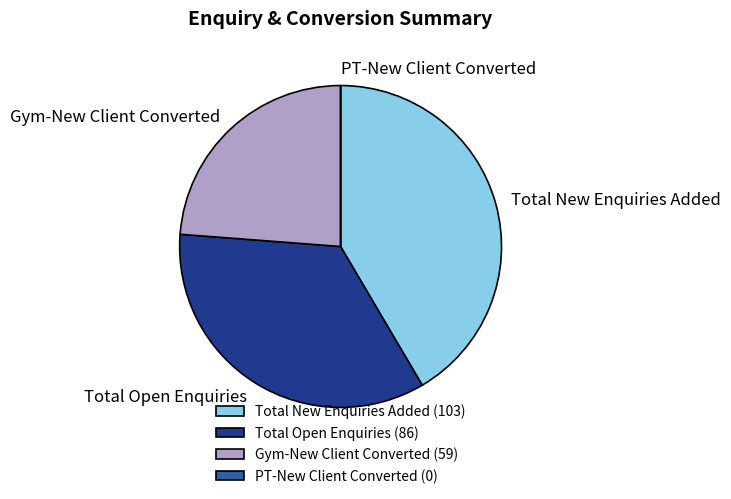

Is there a majority slice in this chart?

No